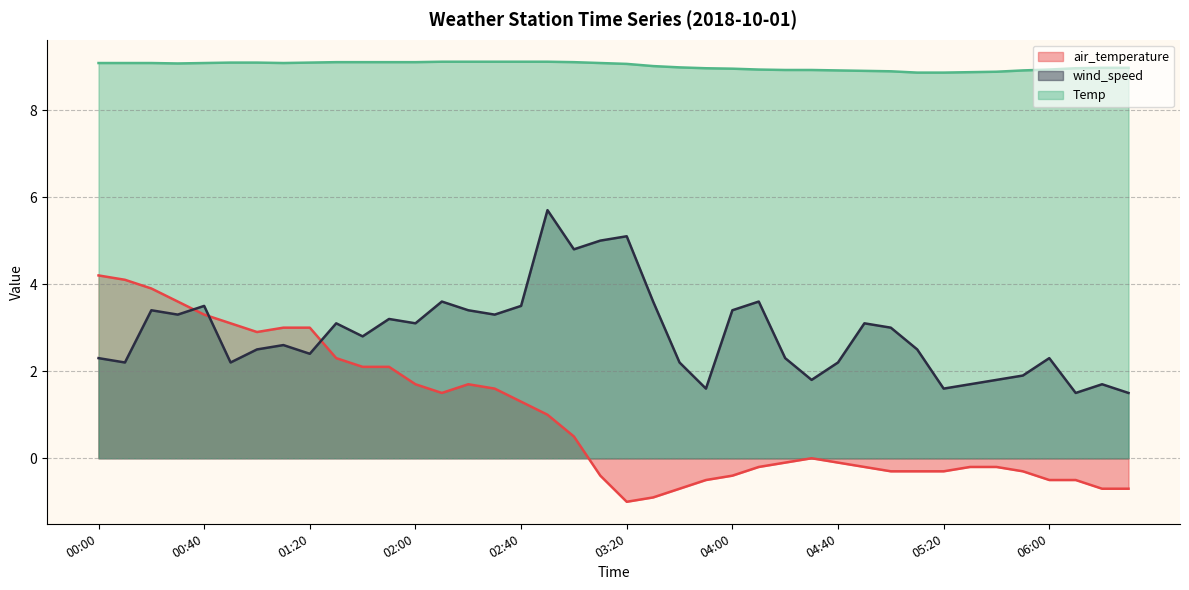

How many values in the Temp series exceed 9?

22